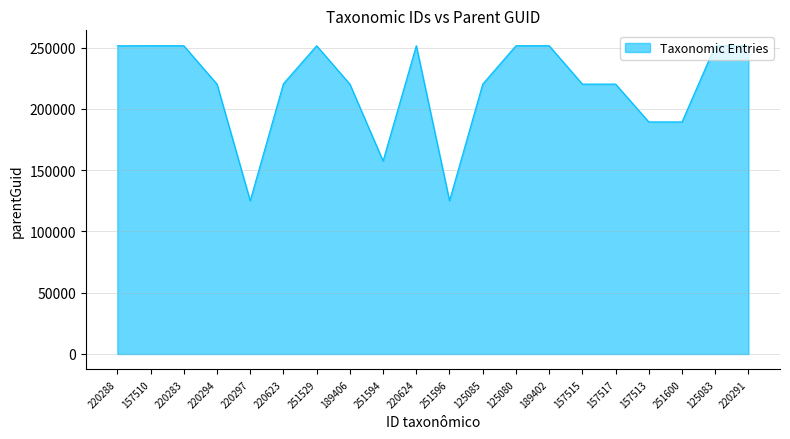

Which has a higher value, 157515 or 220297?

157515